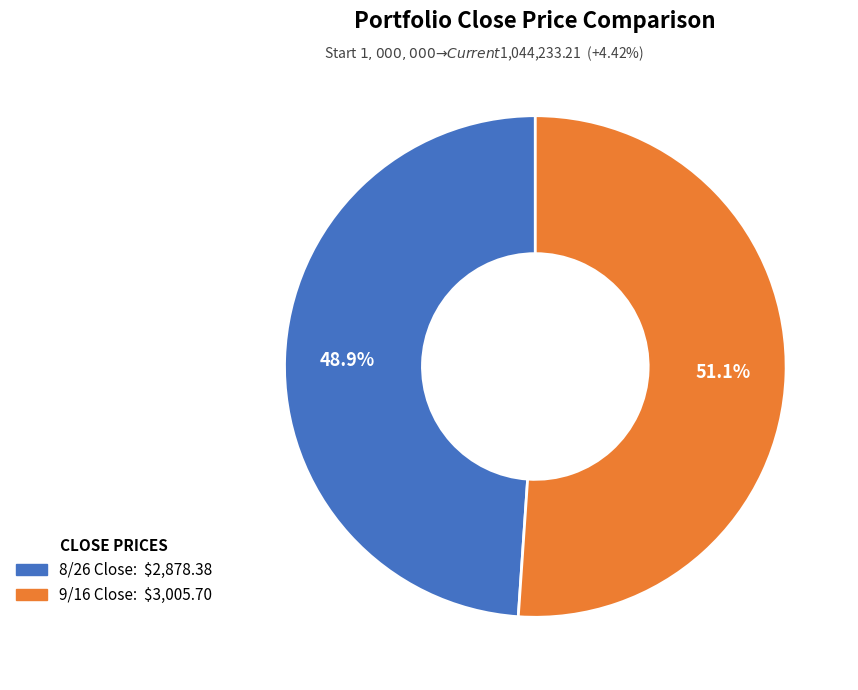

How much of the chart is everything except 8/26 Close?

51.1%